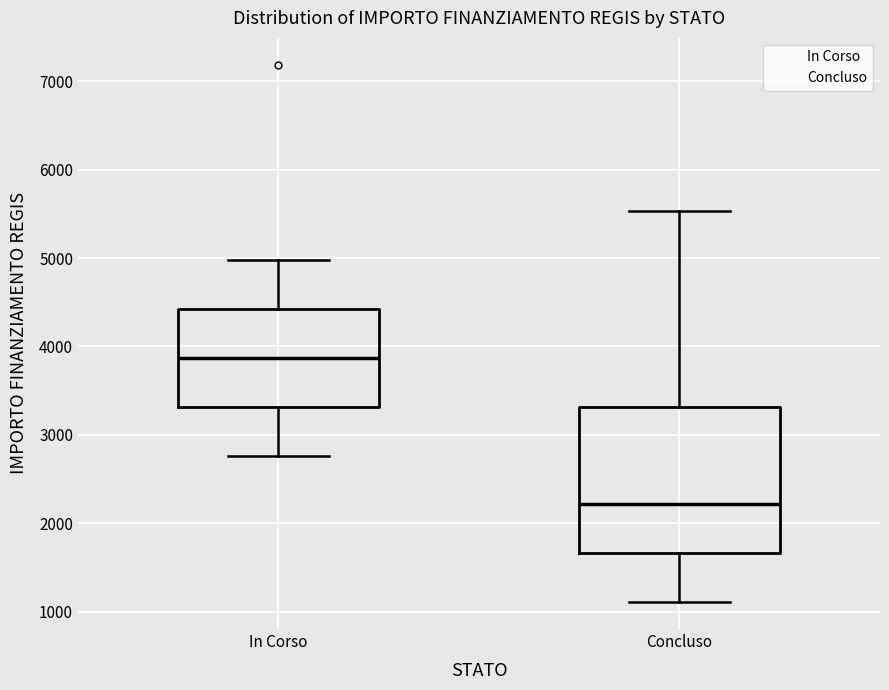

Reading left to right, read every box against the y-axis: the position of its median line, the range the box covers, and the ends of its whiskers. The values are not printed on the chart, so give them approximately, as read against the axis.

In Corso: median 3900, box 3300 to 4400, whiskers 2800 to 5000
Concluso: median 2200, box 1700 to 3300, whiskers 1100 to 5500